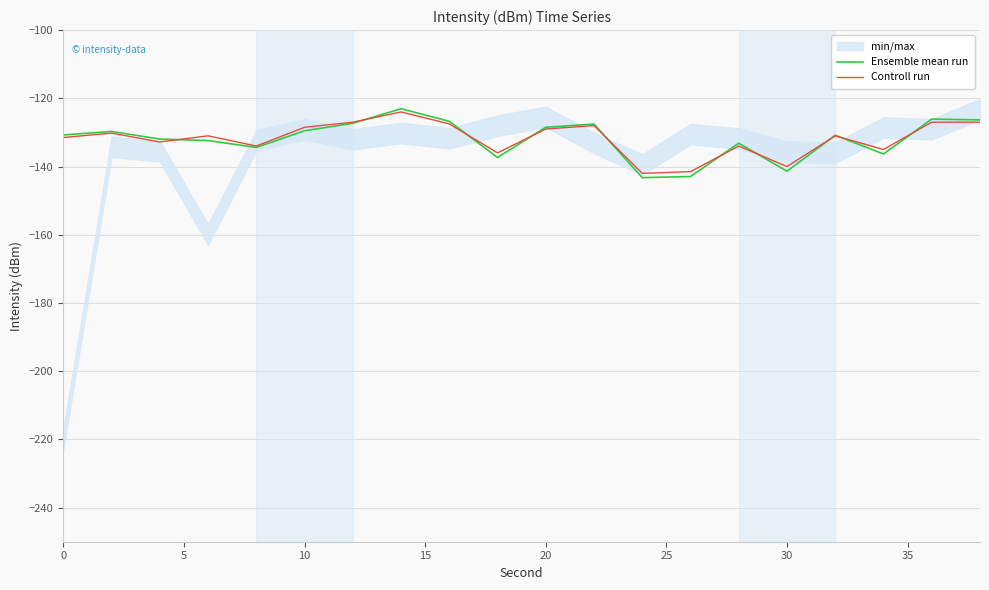

Which series ends up on top after the final intersection of Ensemble mean run and Controll run?

Ensemble mean run